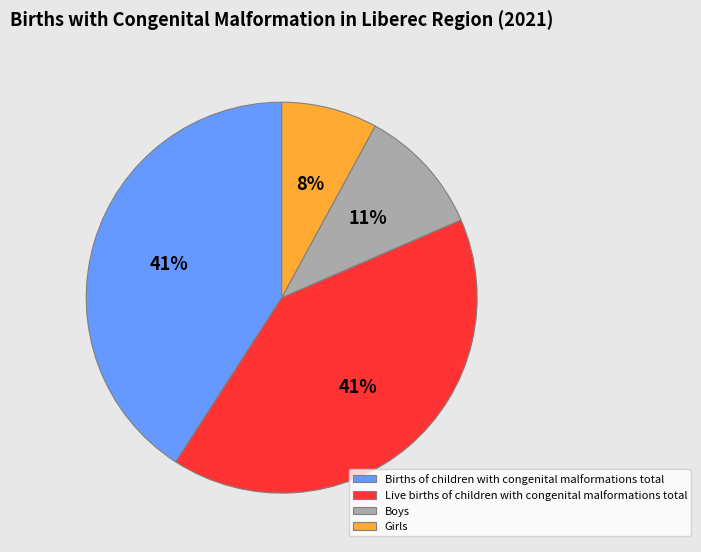

What is the smallest slice in the pie chart?

Girls